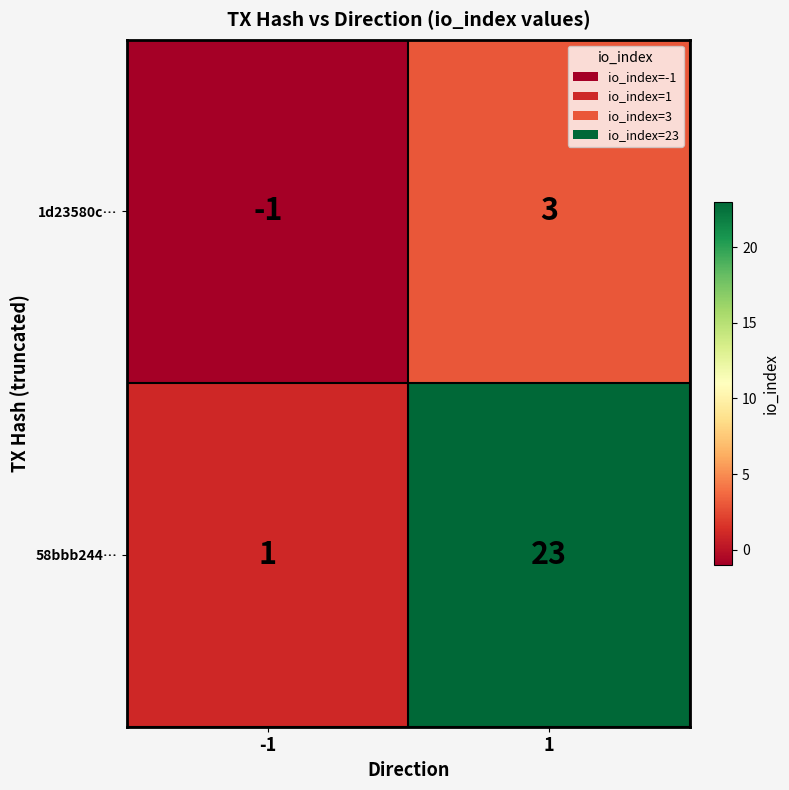

What is the sum of all 58bbb244… values?

24